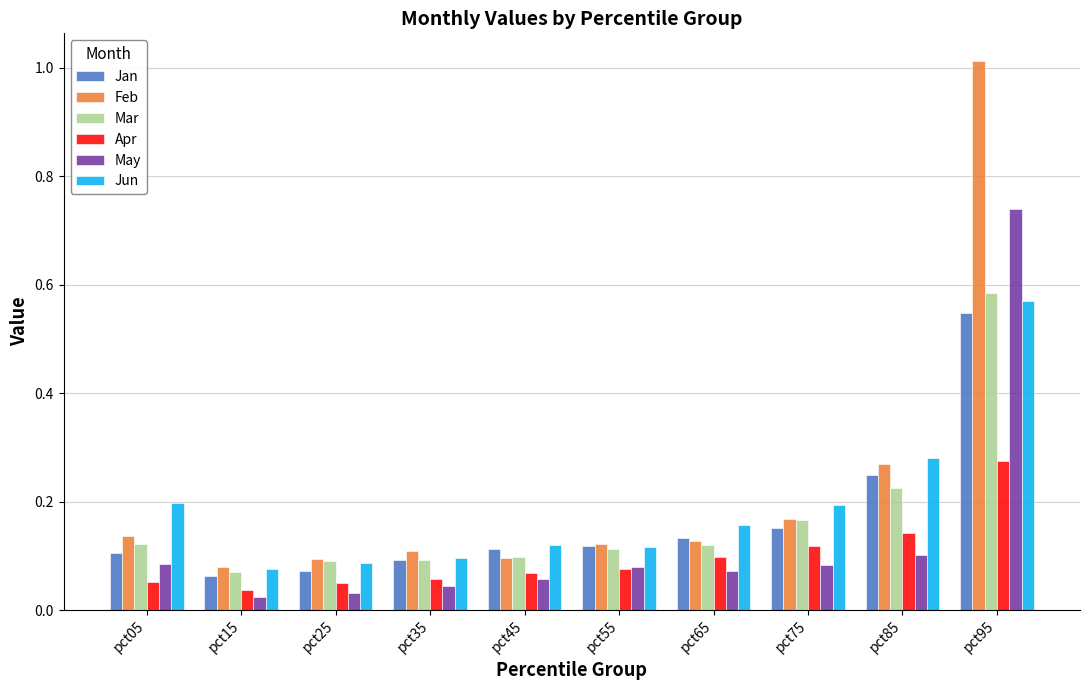

Count the Jan values in the range 0 to 1.

10